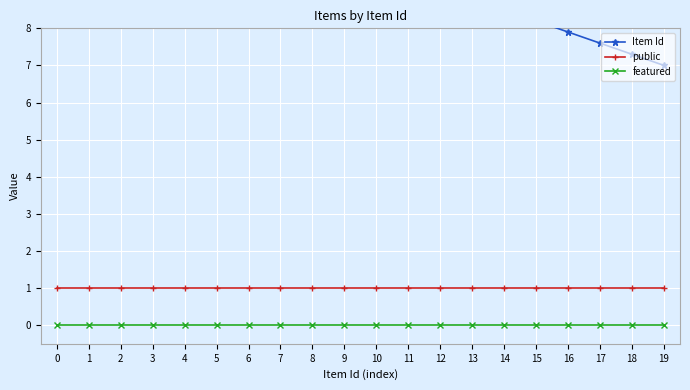

The value of Item Id at 7 is 10.6. True or false?

True